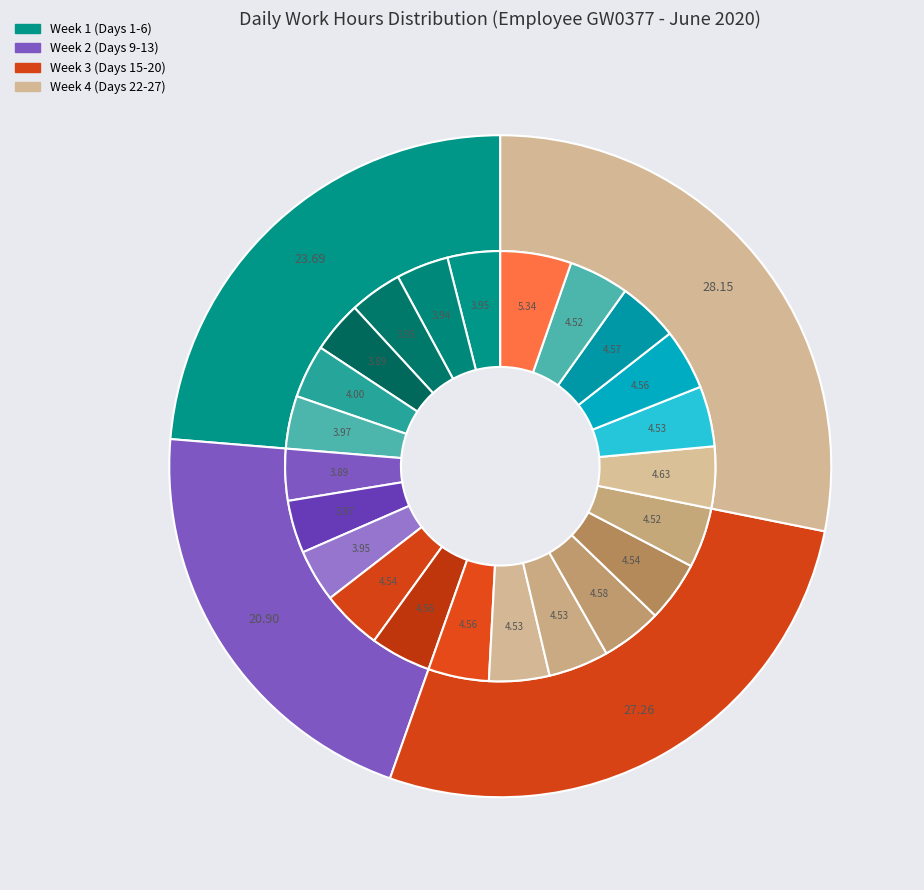

To the nearest percent, what is the combined percentage of Day 22 (Mon) and Day 19 (Fri)?

9%